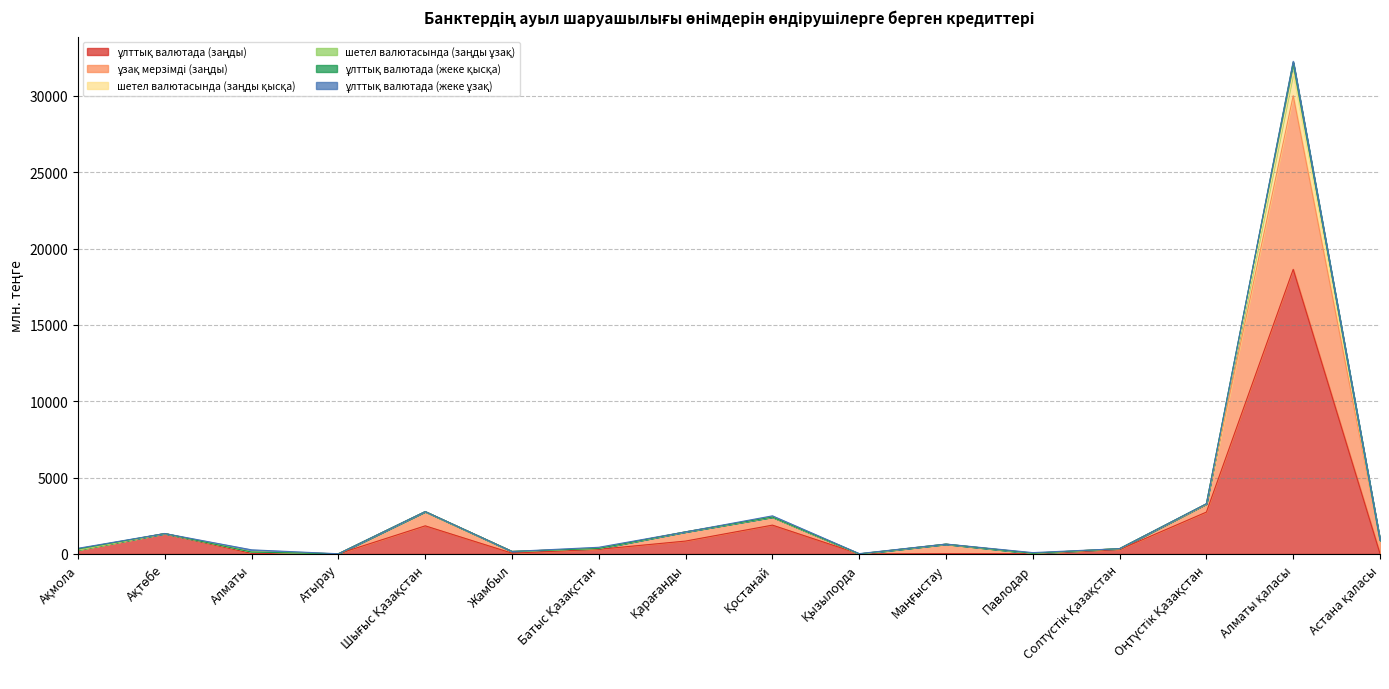

True or false: ұзақ мерзімді (заңды) and ұлттық валютада (заңды) intersect in this chart.

False